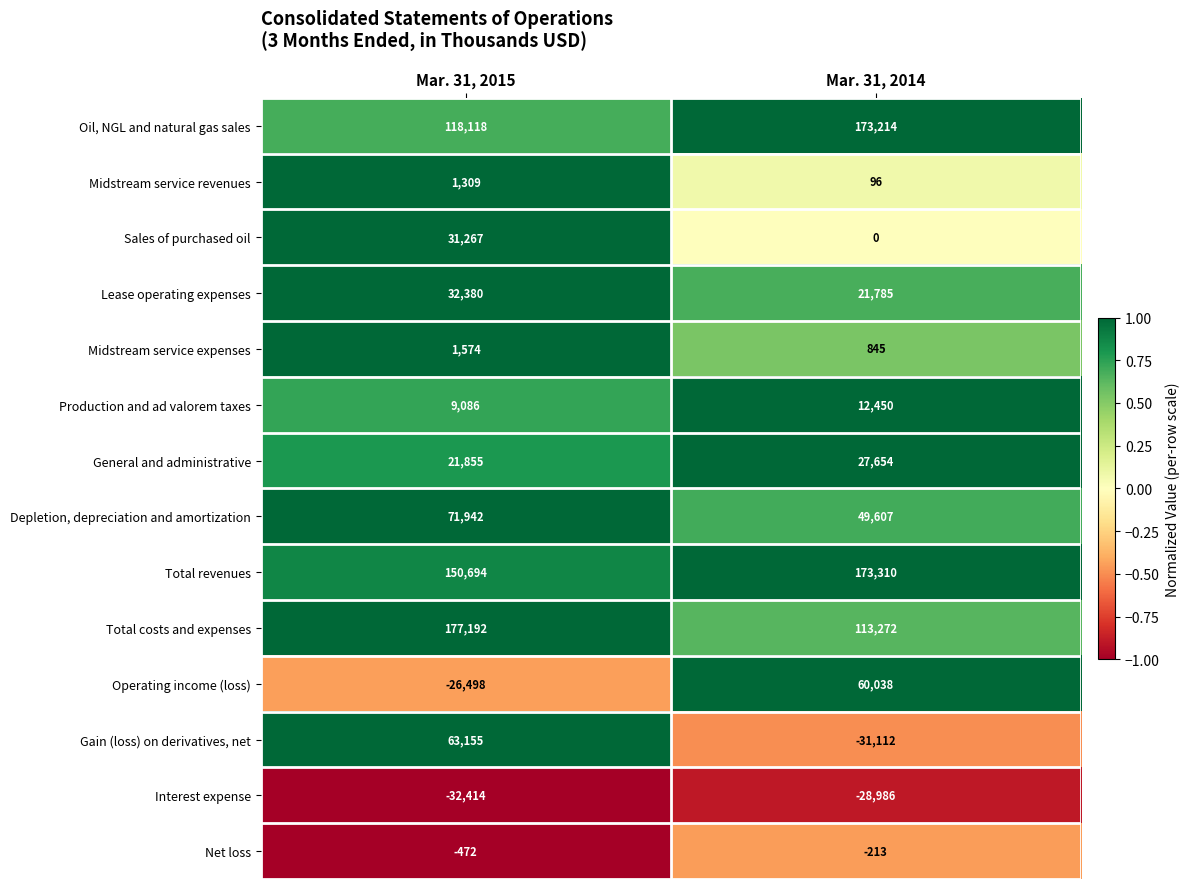

Which category has the lowest value across all series?

Mar. 31, 2015